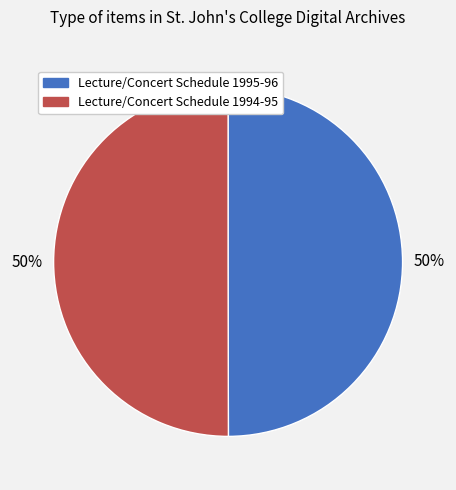

How many segments does this pie chart have?

2